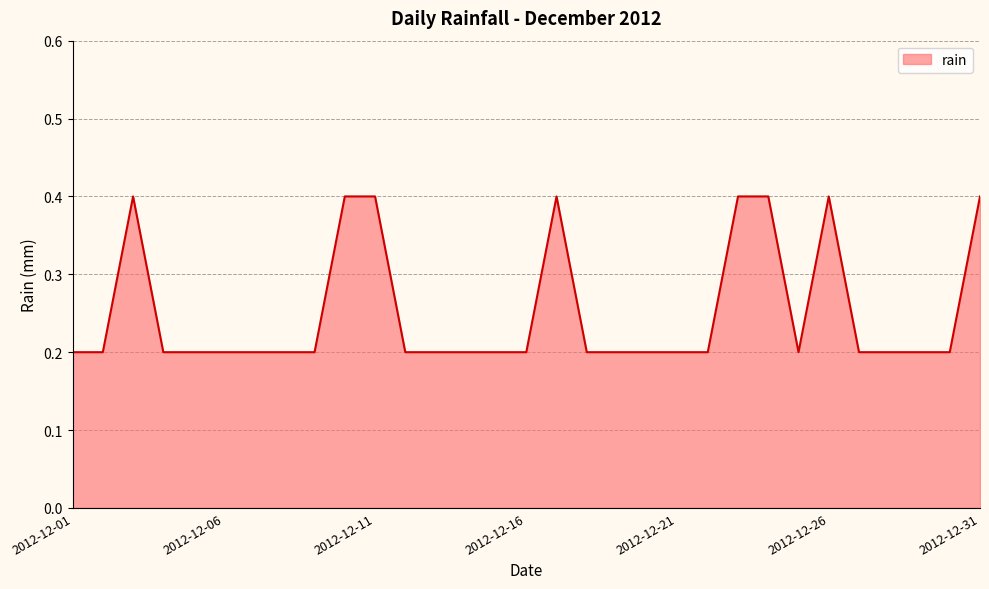

What is the greatest value displayed?

0.4